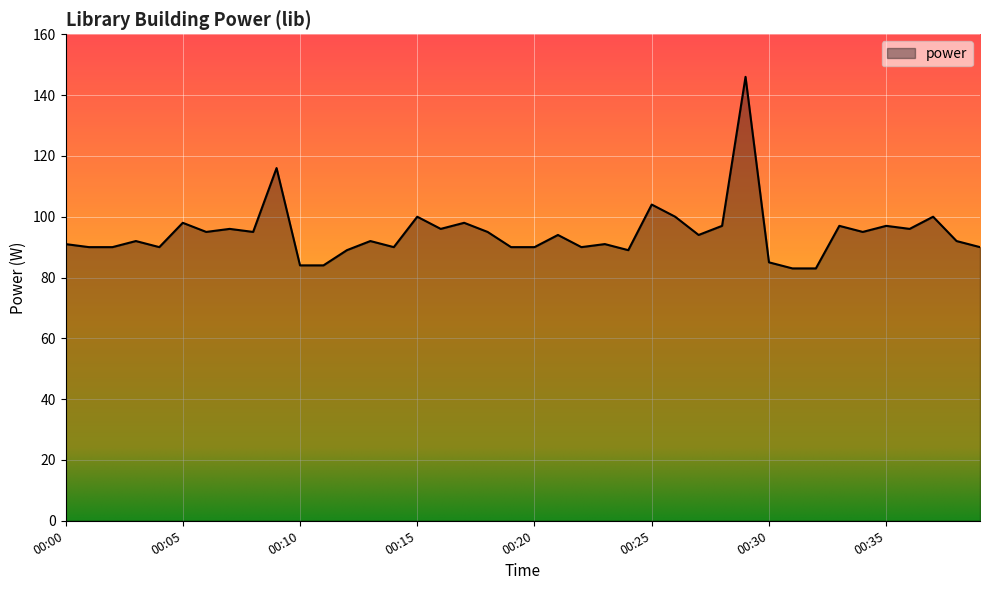

What is the difference between the second highest and minimum values?

33